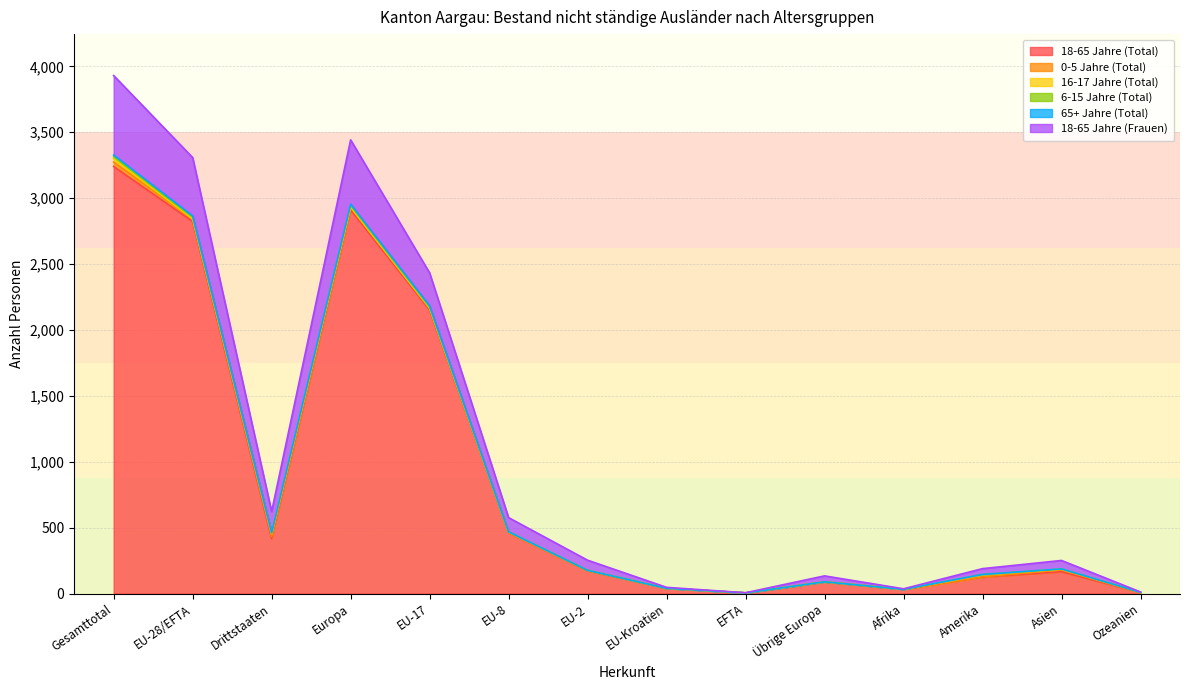

At which label does 65+ Jahre (Total) first exceed 187?

Gesamttotal